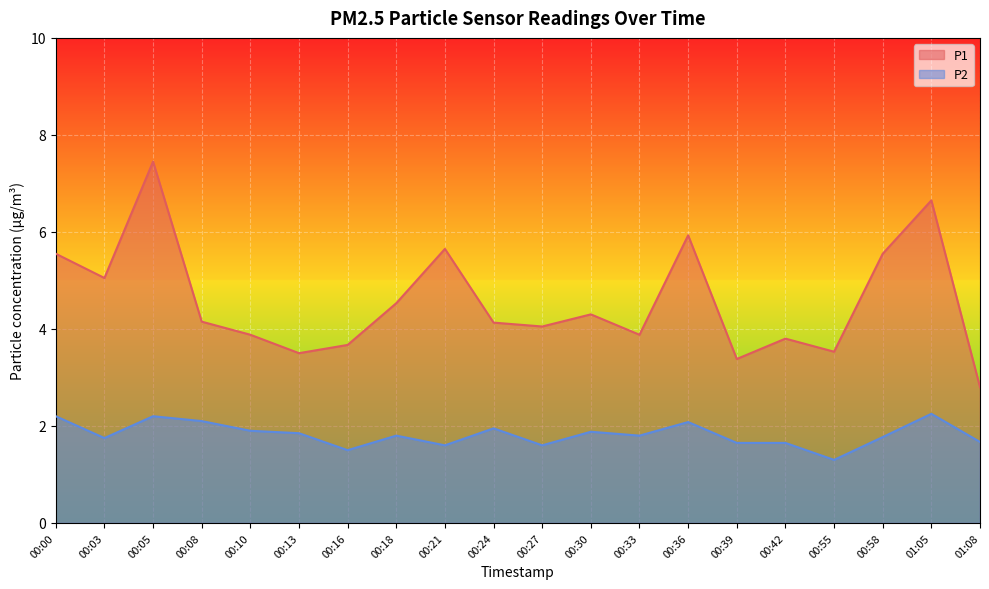

Reading left to right, what are all the values shown in this chart?

P1: 00:00=5.5	00:03=5.0	00:05=7.5	00:08=4.2	00:10=3.9	00:13=3.5	00:16=3.7	00:18=4.5	00:21=5.7	00:24=4.1	00:27=4.0	00:30=4.3	00:33=3.9	00:36=5.9	00:39=3.4	00:42=3.8	00:55=3.5	00:58=5.5	01:05=6.7	01:08=2.8
P2: 00:00=2.2	00:03=1.8	00:05=2.2	00:08=2.1	00:10=1.9	00:13=1.9	00:16=1.5	00:18=1.8	00:21=1.6	00:24=1.9	00:27=1.6	00:30=1.9	00:33=1.8	00:36=2.1	00:39=1.6	00:42=1.6	00:55=1.3	00:58=1.8	01:05=2.2	01:08=1.7